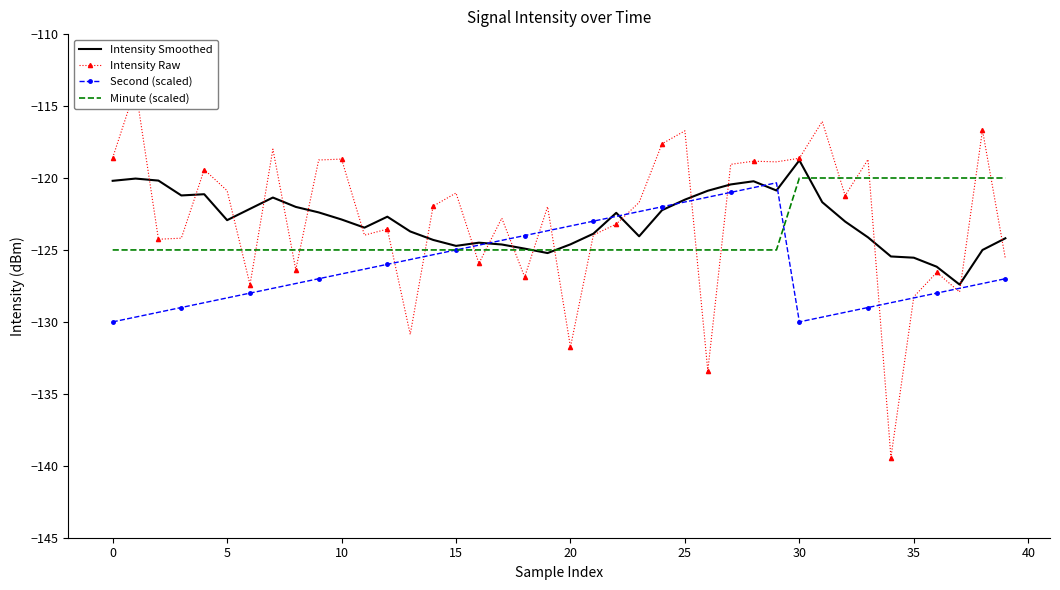

How many categories are shown in the chart?

40